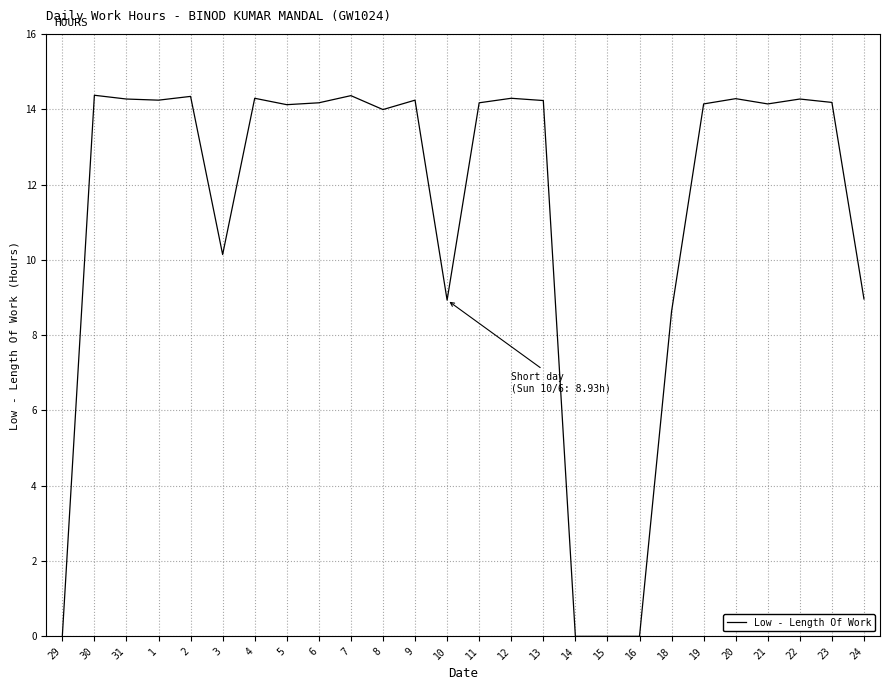

True or false: the data shows 15.2 at 3.

False